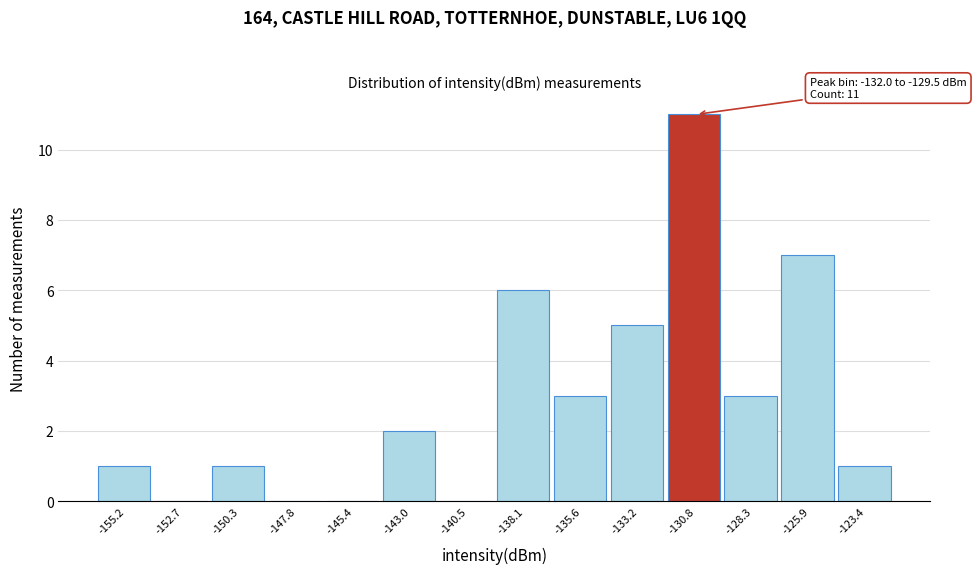

Over which range of the x-axis is the bar tallest?

-132.0 to -129.5